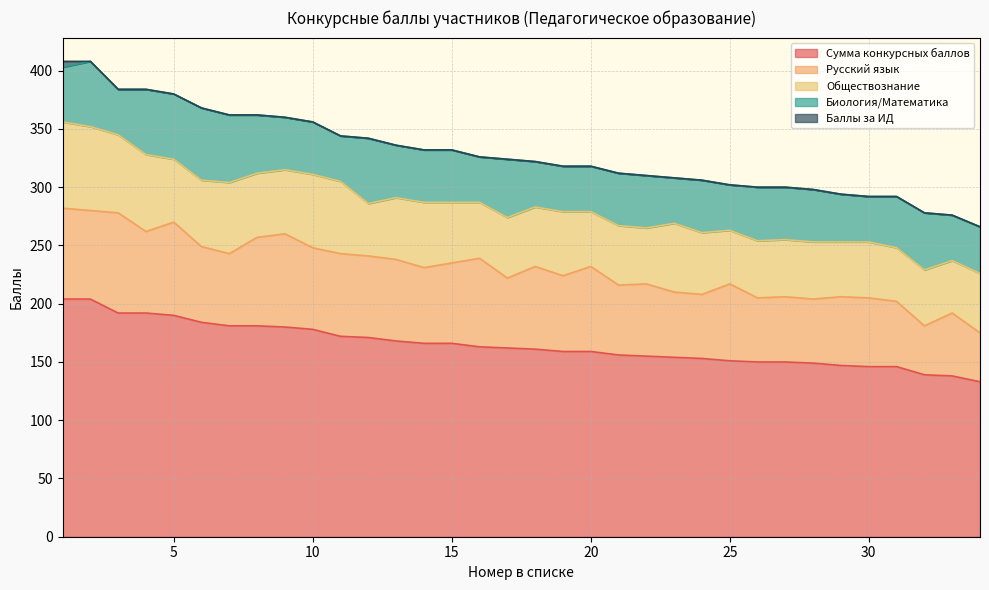

Is the value of Баллы за ИД at 30 greater than the value of Обществознание at 11?

No